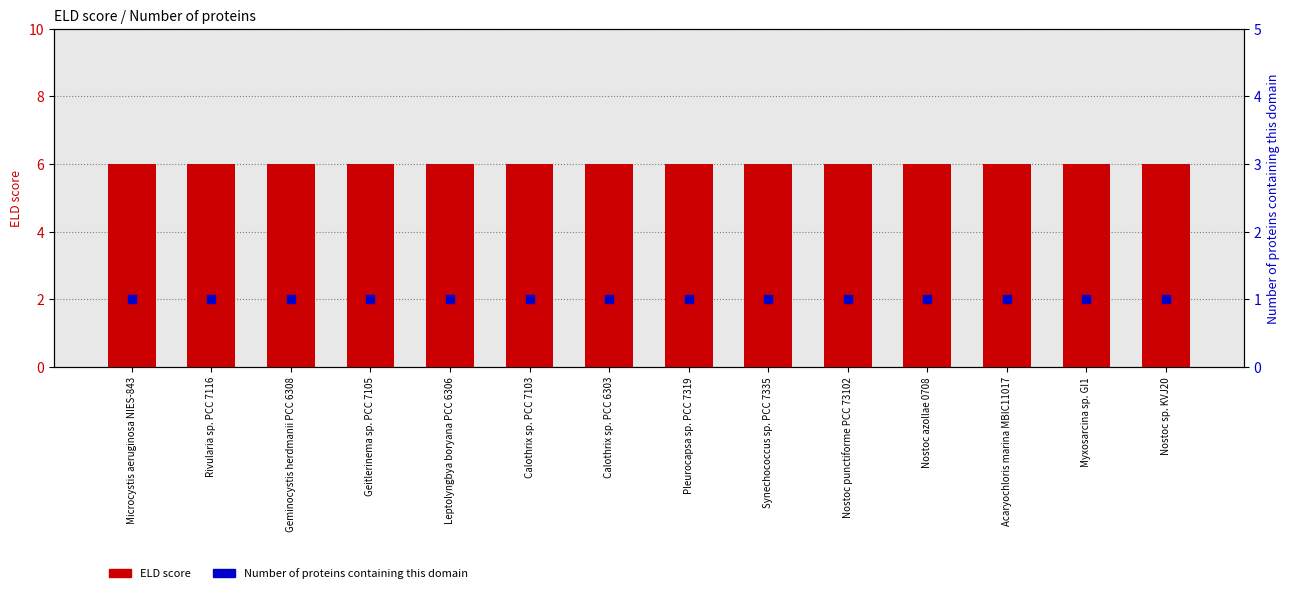

Which series reaches the maximum Y coordinate?

ELD score